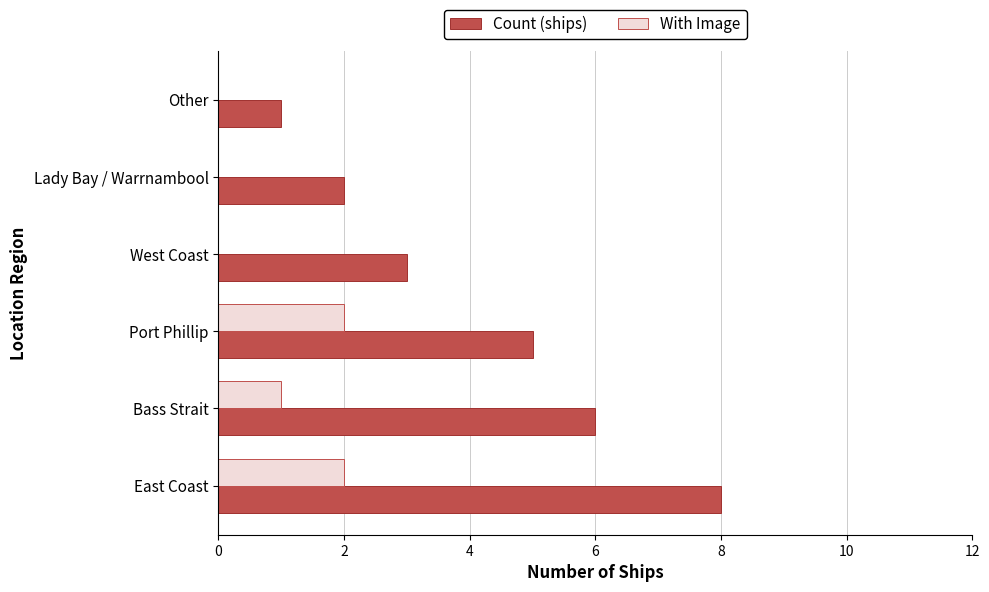

Which series has the largest range (max minus min)?

Count (ships)